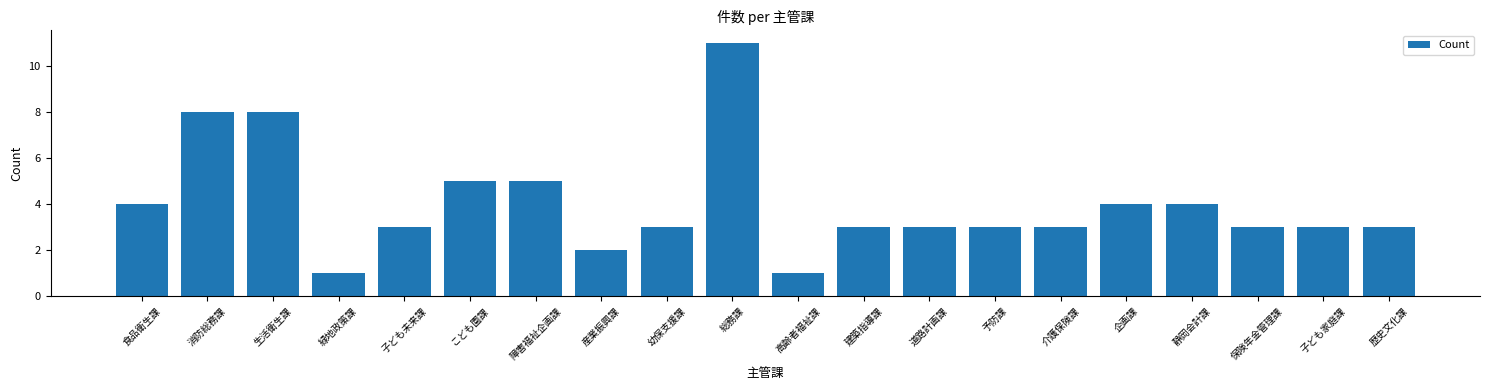

What is the maximum value shown in the chart?

11